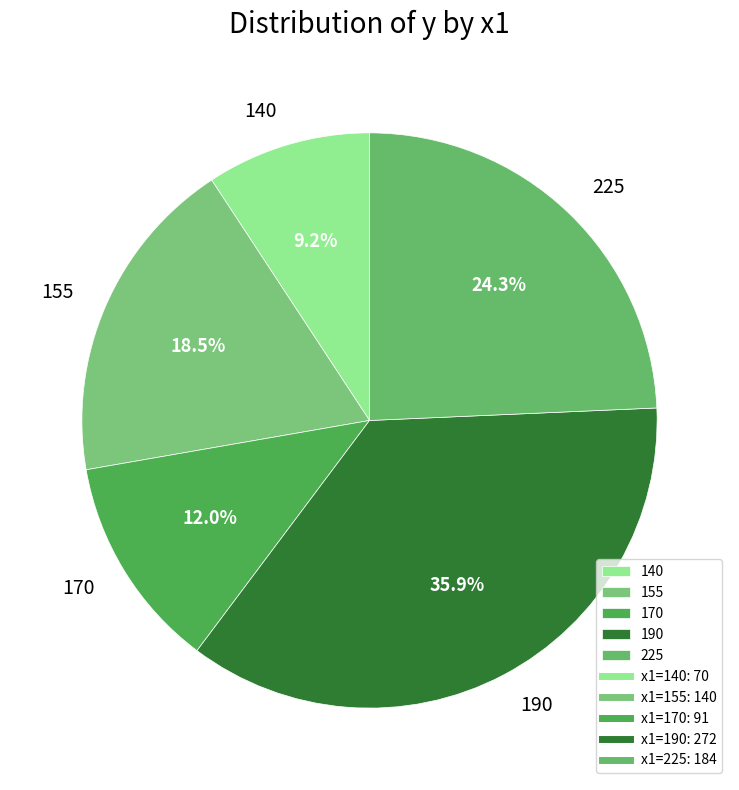

The 155 slice represents 24% of the pie. True or false?

False